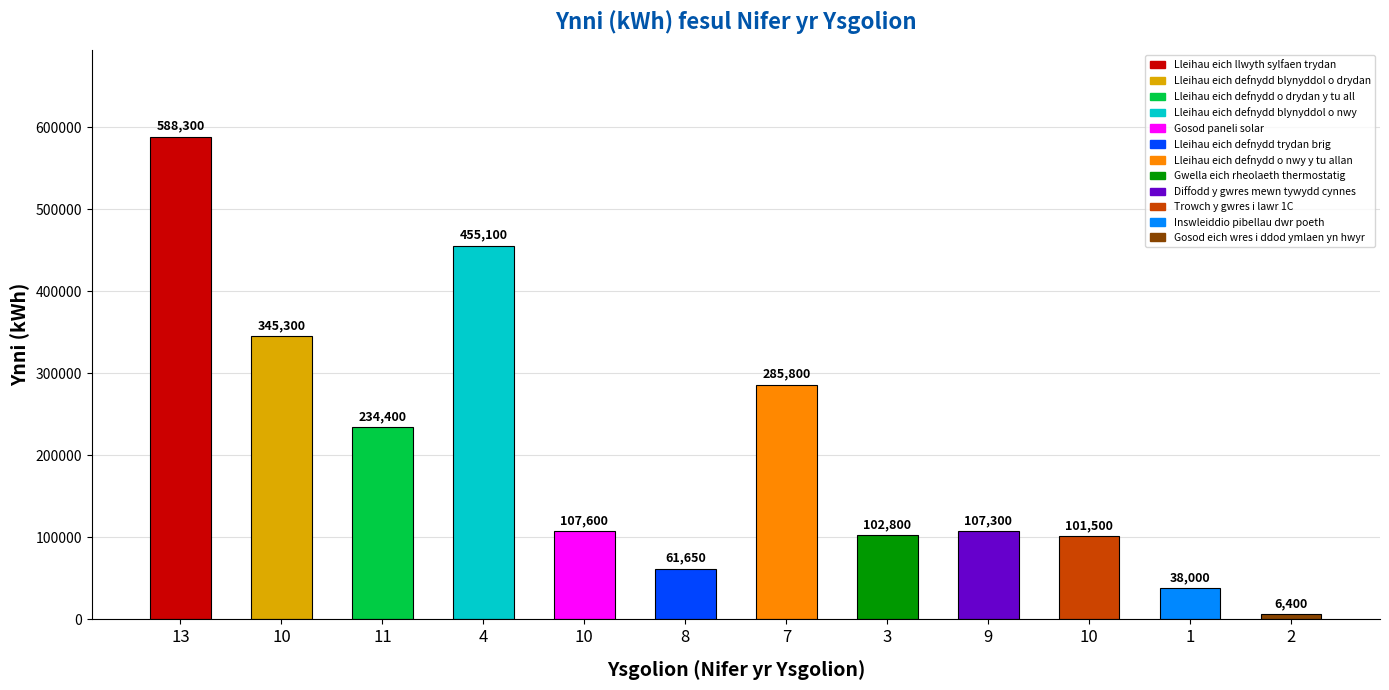

List the labels in order of value, smallest first.

2, 1, 8, 10, 3, 9, 10, 11, 7, 10, 4, 13